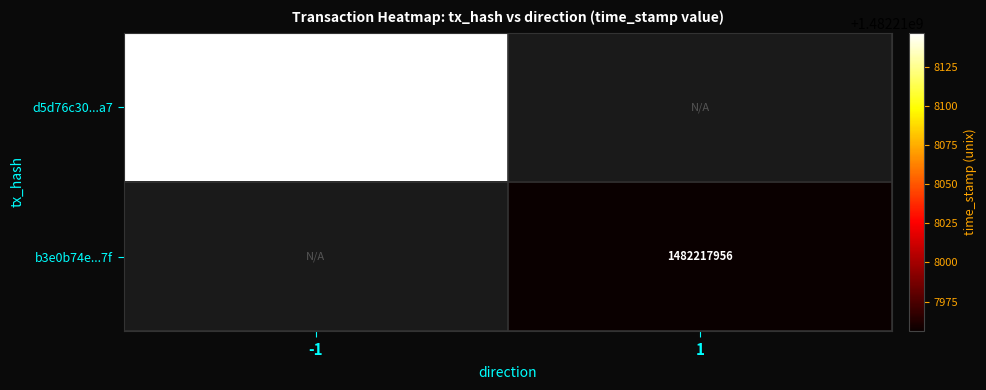

The value of d5d76c30...a7 at -1 is 2603859277. True or false?

False